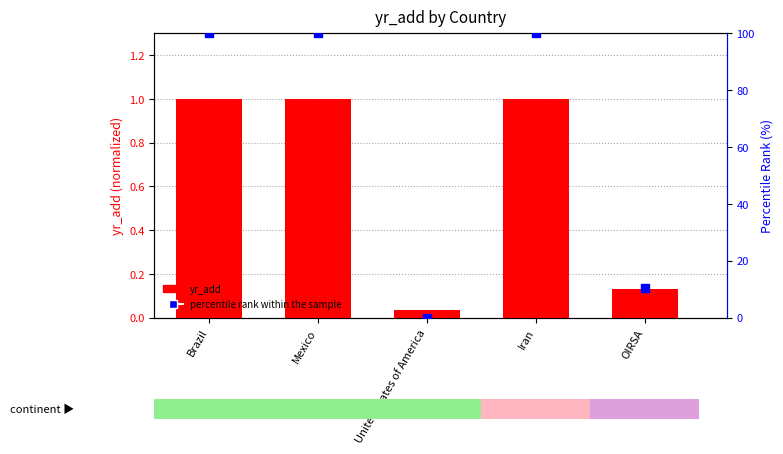

Which series reaches the minimum Y coordinate?

percentile rank within the sample